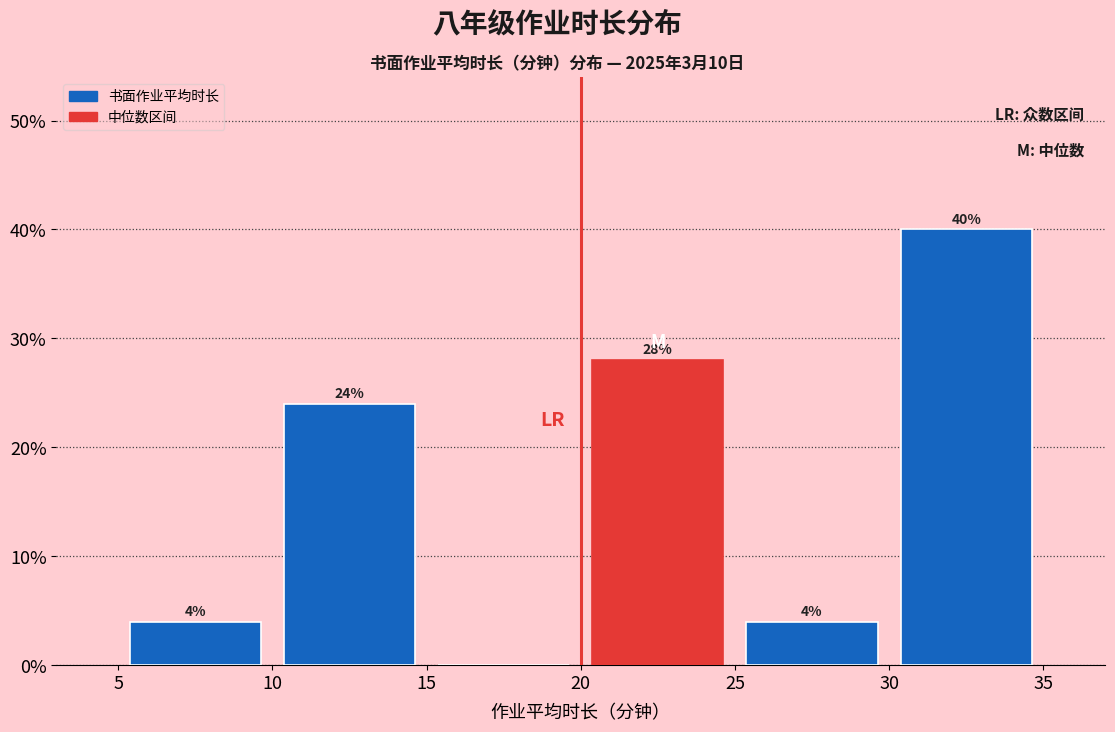

Which range on the x-axis has the tallest bar?

30 to 35